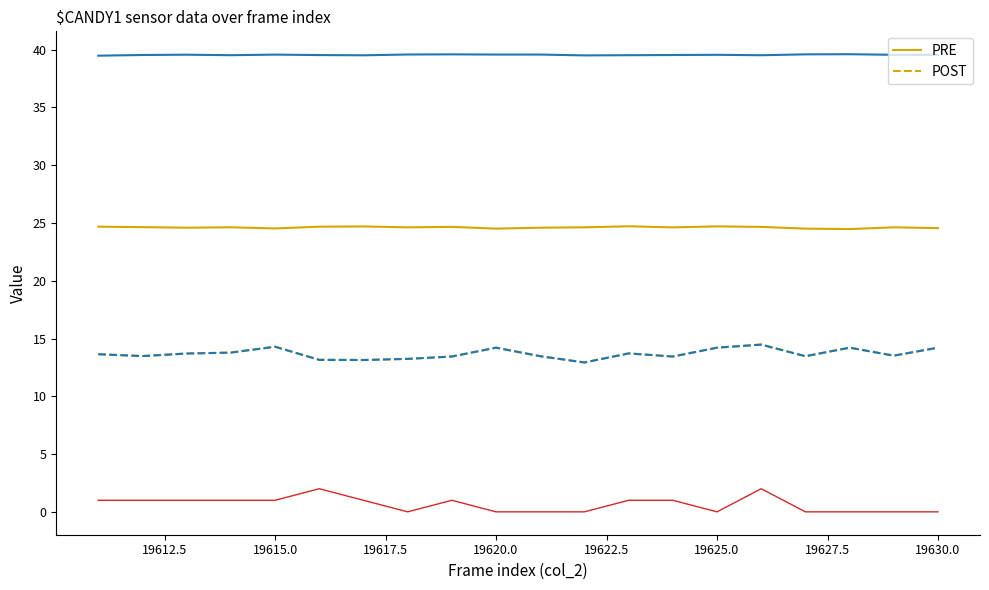

True or false: POST and PRE cross at least once.

False